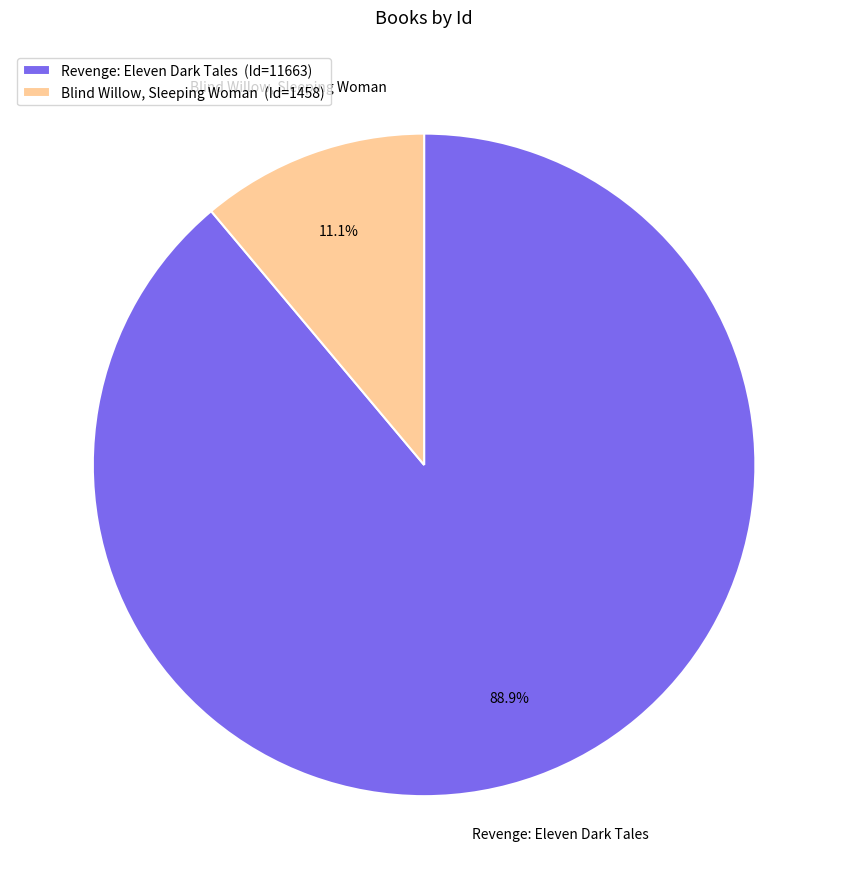

What portion of the pie excludes Revenge: Eleven Dark Tales?

11.1%